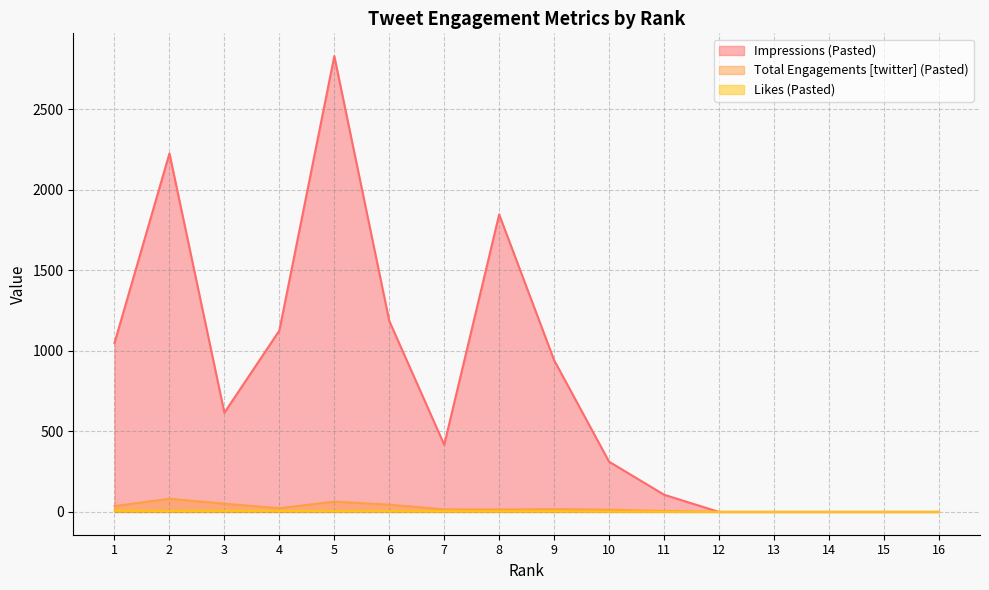

Reading left to right, transcribe all the data shown in this chart.

Impressions (Pasted): 1049	2226	616	1126	2830	1186	417	1847	942	312	107	0	0	0	0	0
Total Engagements [twitter] (Pasted): 36	82	51	23	64	45	16	15	17	14	6	0	0	0	0	0
Likes (Pasted): 9	6	7	6	5	5	4	4	4	2	1	0	0	0	0	0